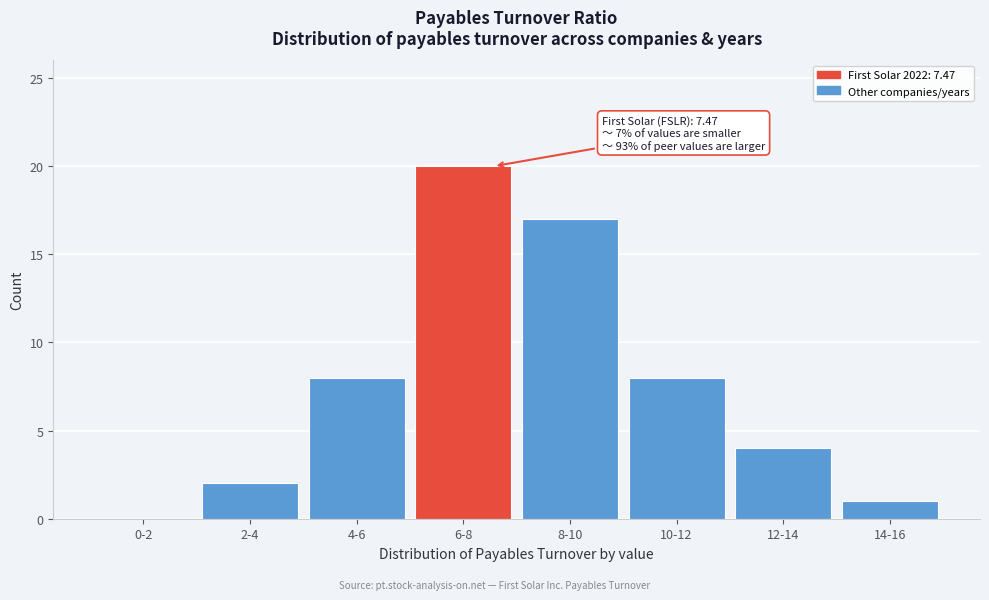

Reading left to right, what are all the values shown in this chart?

0-2=0	2-4=2	4-6=8	6-8=20	8-10=17	10-12=8	12-14=4	14-16=1